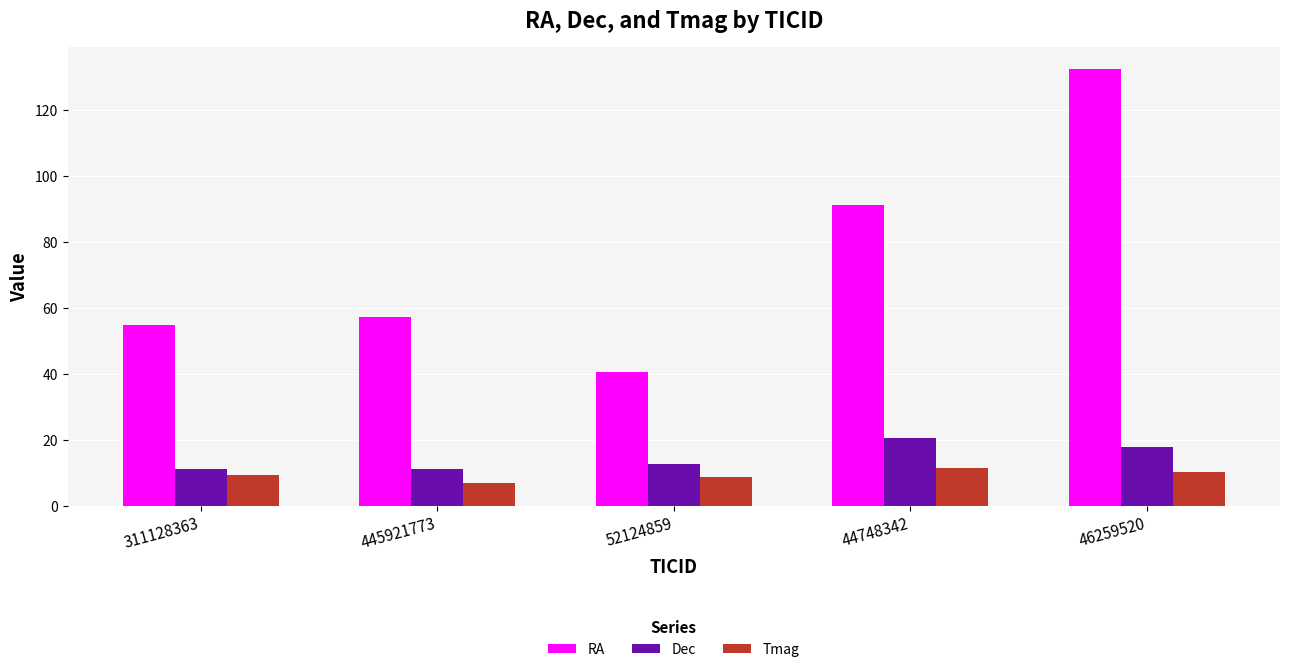

At which label is RA closest to 86?

44748342